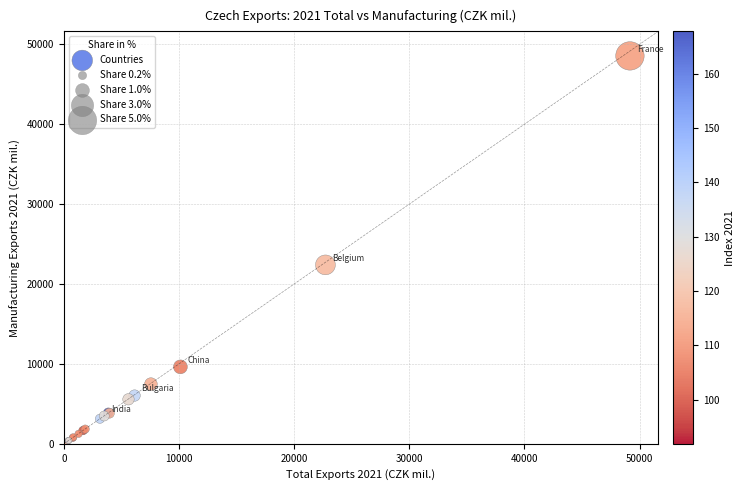

What Y value in the scatter plot is closest to 24391?

22391